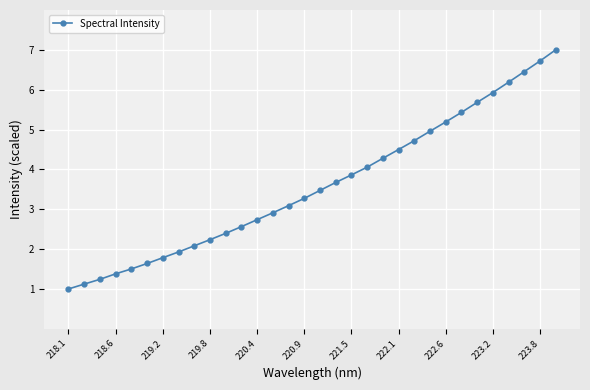

What is the minimum value shown in the chart?

1.0